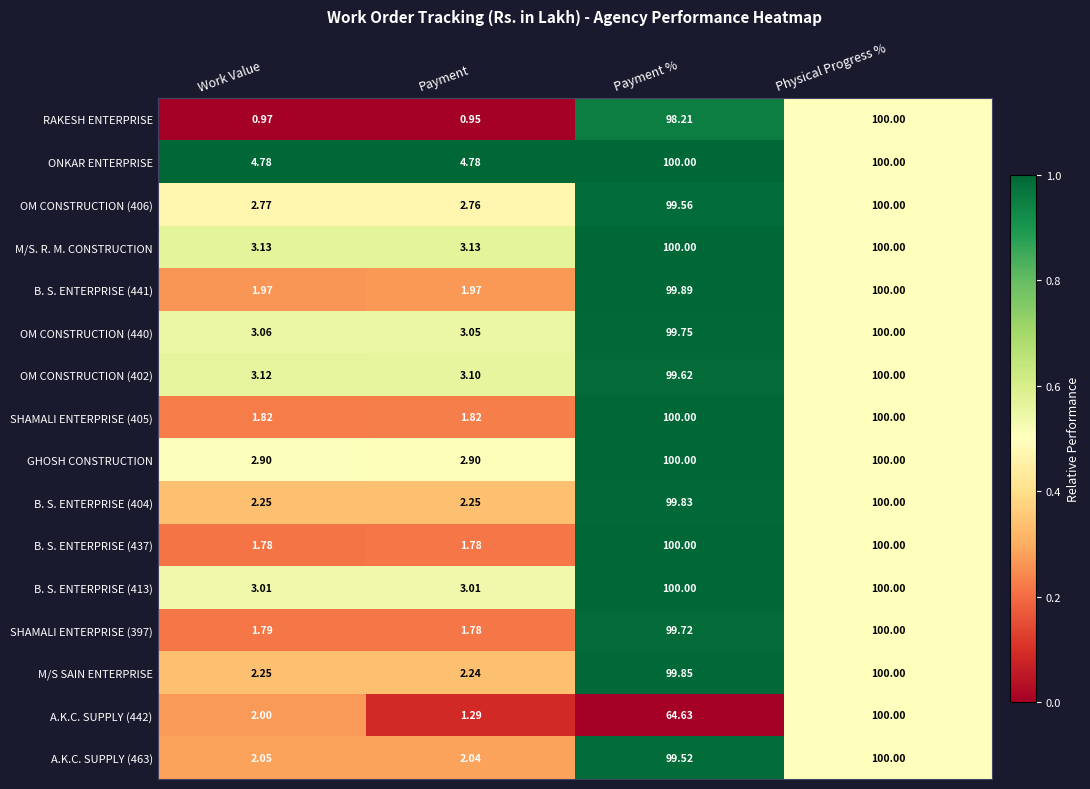

What is the difference between the highest and lowest values at Work Value?

3.8